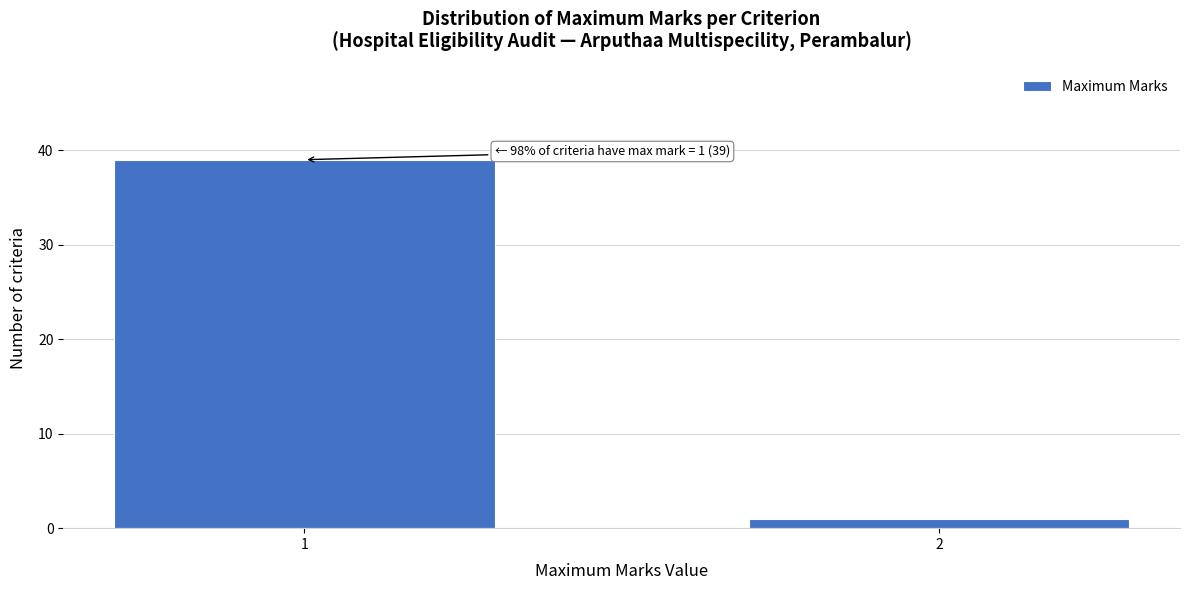

Reading left to right, transcribe all the data shown in this chart.

39	1